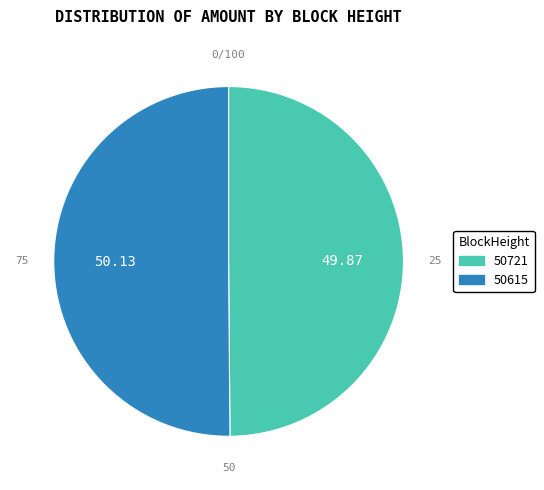

What is the ratio of the value at 50721 to the value at 50615?

1.0